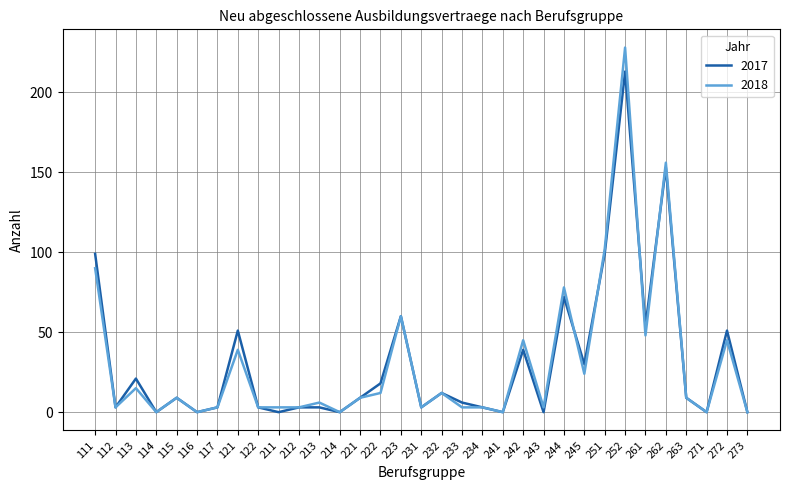

What are all the series names shown in the legend?

2017, 2018